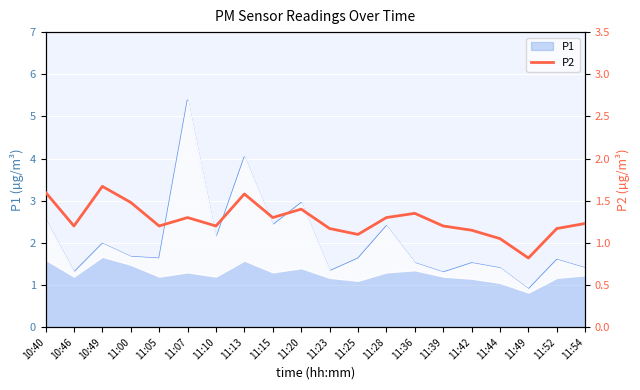

Reading left to right, extract all data points from this chart.

10:40=1.6	10:46=1.2	10:49=1.7	11:00=1.5	11:05=1.2	11:07=1.3	11:10=1.2	11:13=1.6	11:15=1.3	11:20=1.4	11:23=1.2	11:25=1.1	11:28=1.3	11:36=1.4	11:39=1.2	11:42=1.1	11:44=1.1	11:49=0.8	11:52=1.2	11:54=1.2